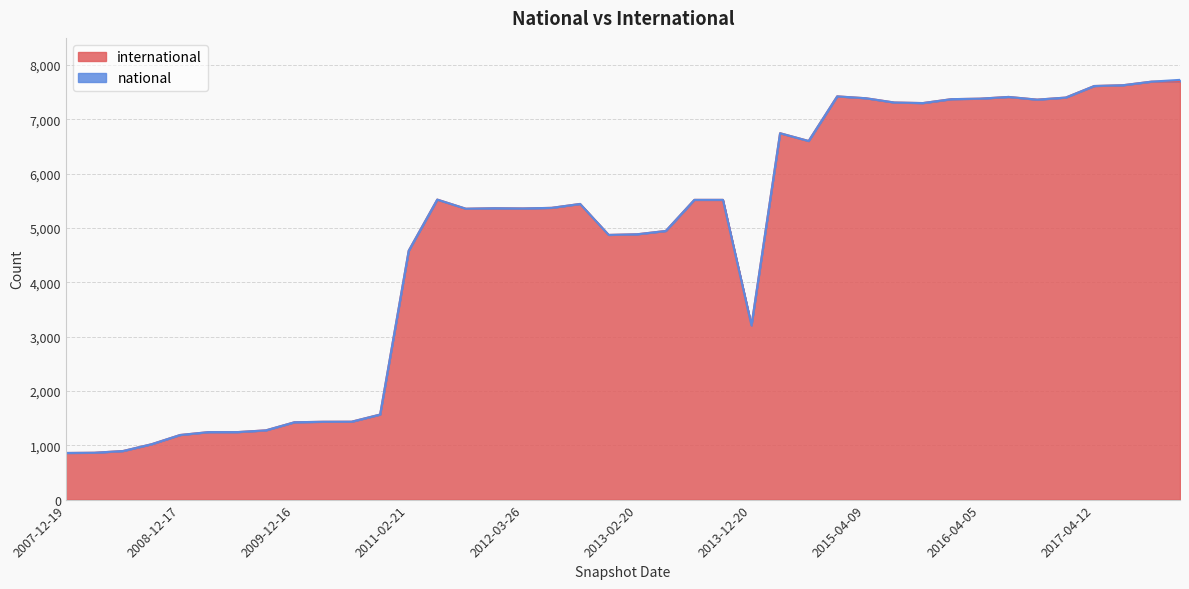

Between 2015-10-01 and 2010-11-17, which is larger?

2015-10-01